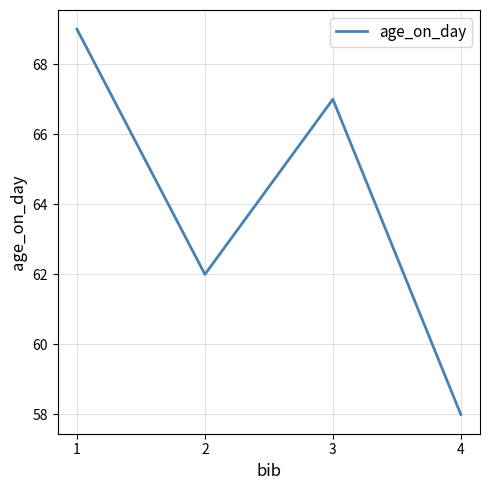

The value at 3 is 40. True or false?

False